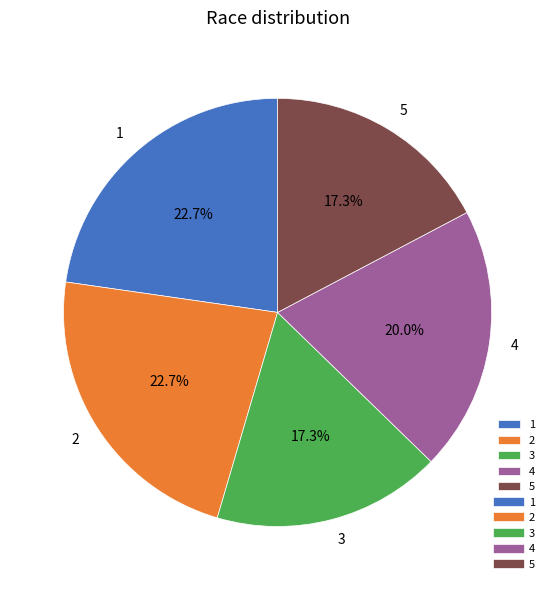

Approximately how many times larger is the value at 5 compared to 3?

1.0